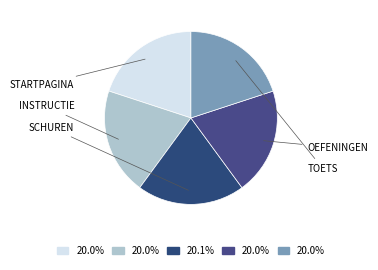

Which slice is the smallest?

Startpagina